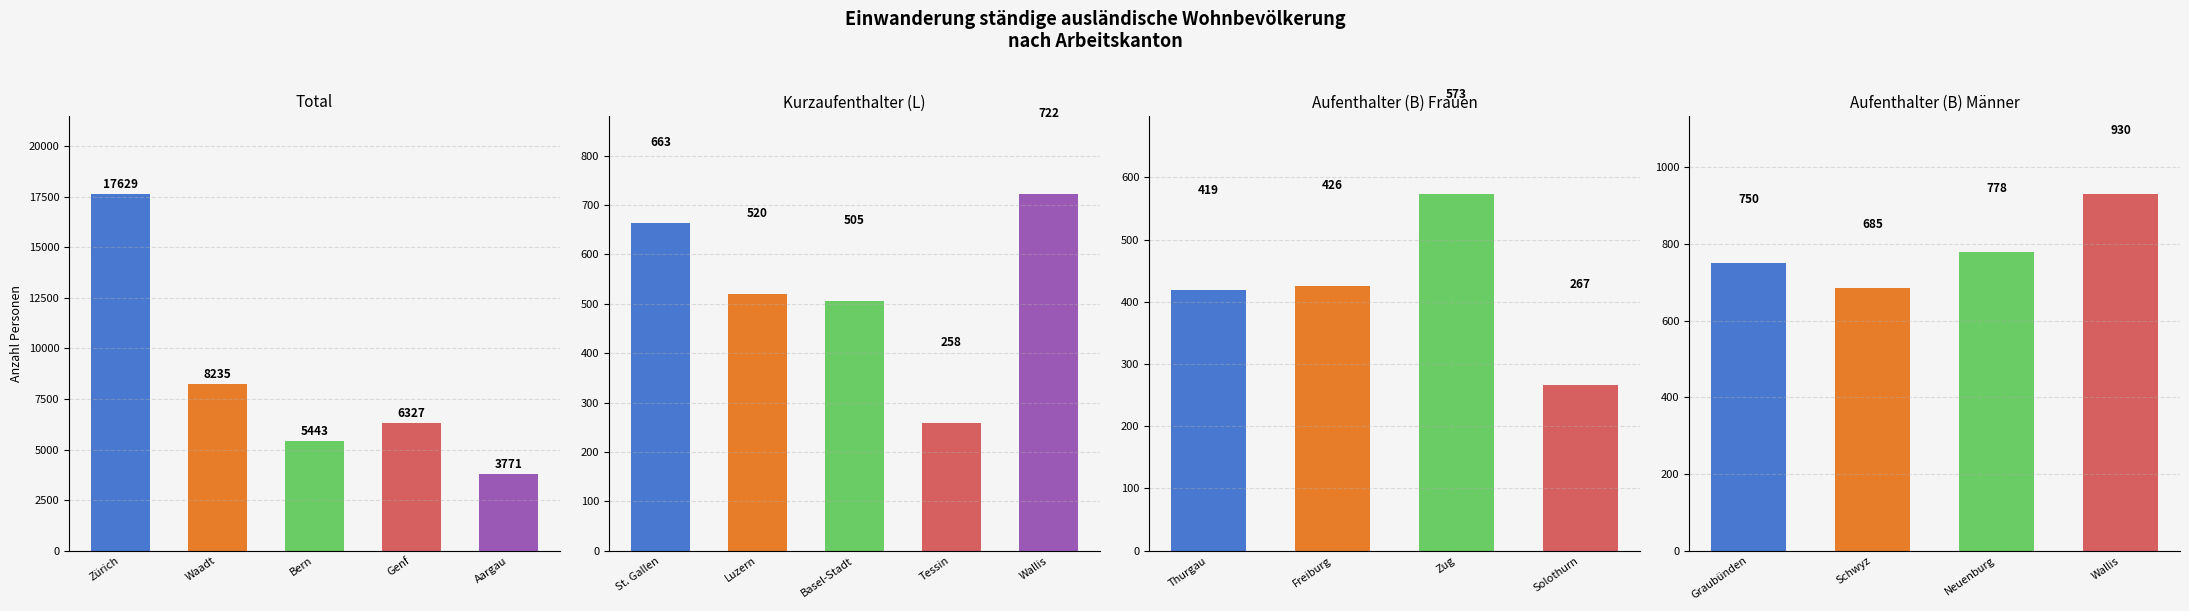

How many distinct data groups are displayed?

4